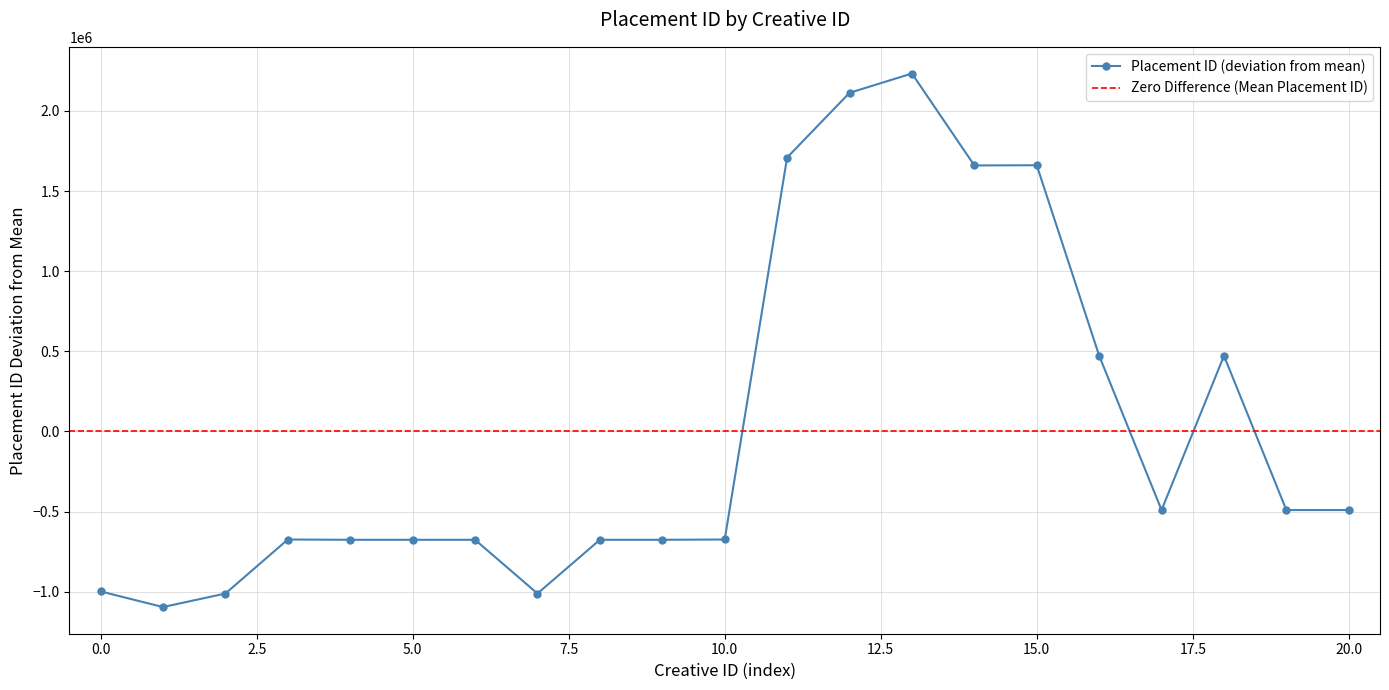

How many positive values are there?

7